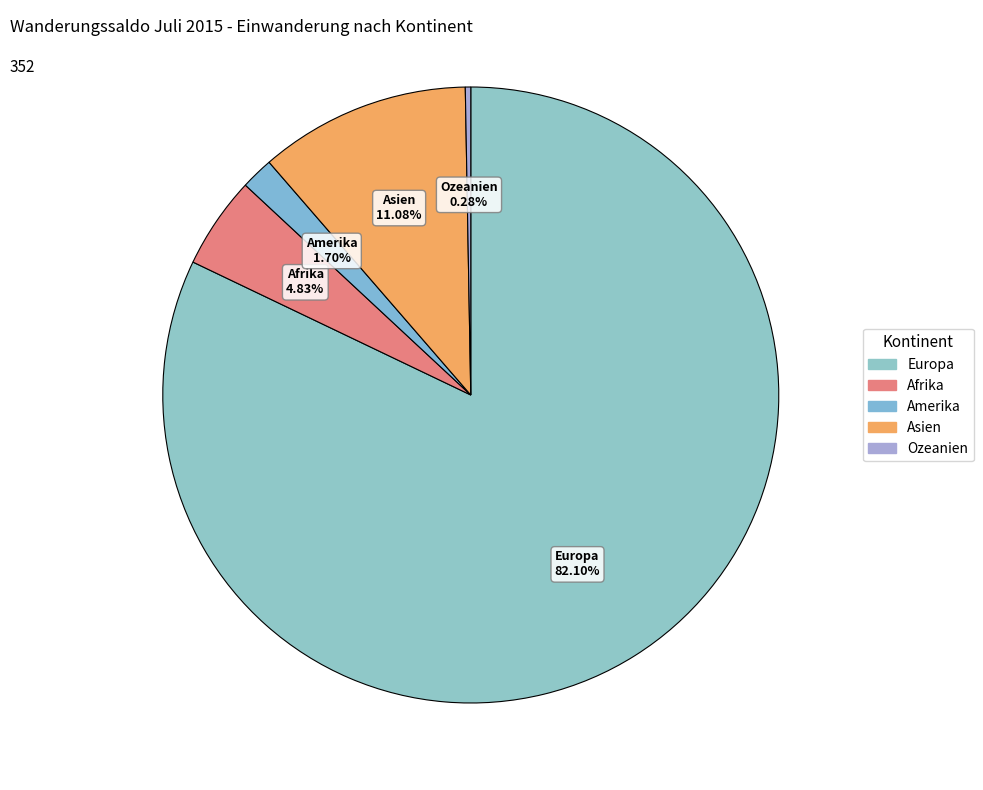

What is the largest slice in the pie chart?

Europa